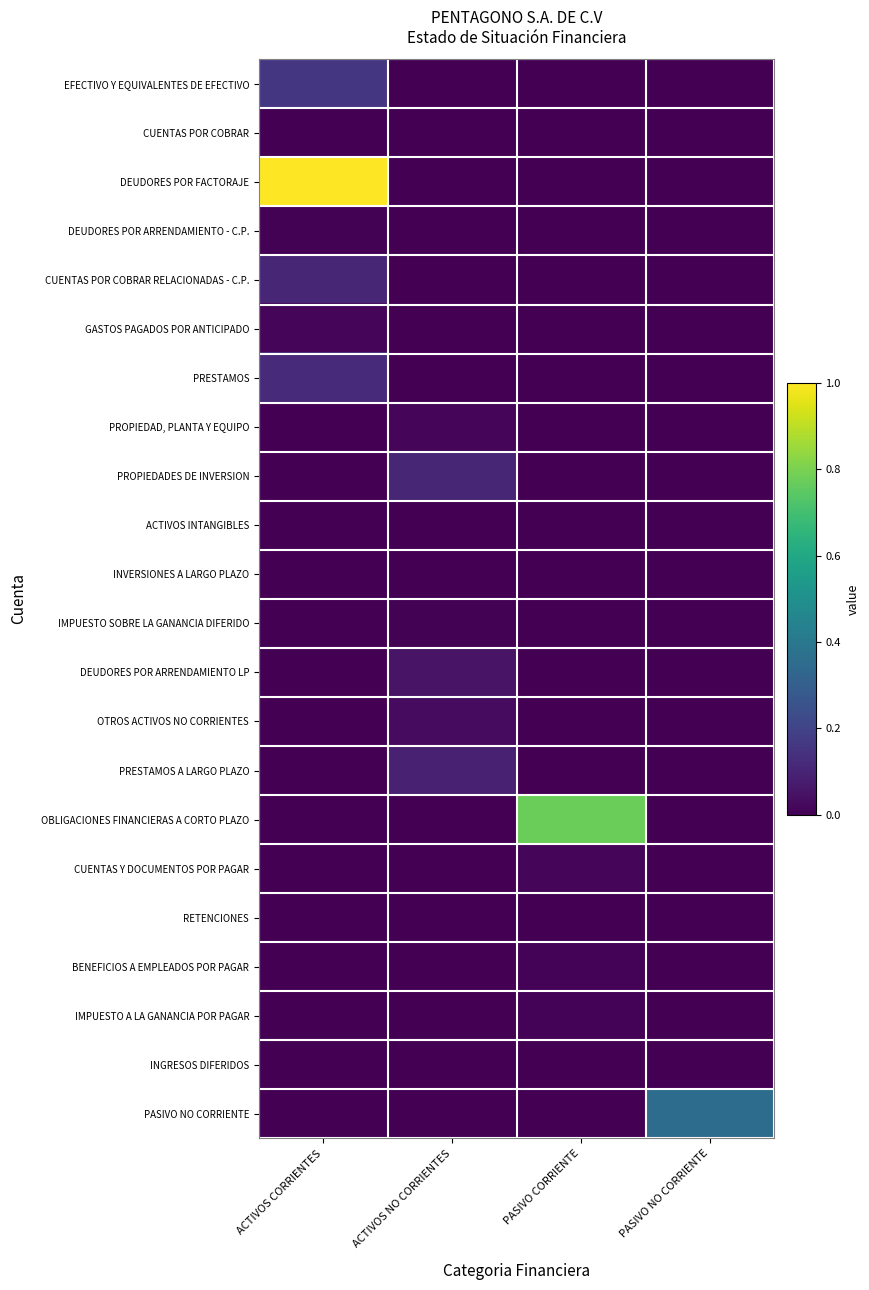

At which category is the sum across all series the highest?

ACTIVOS CORRIENTES